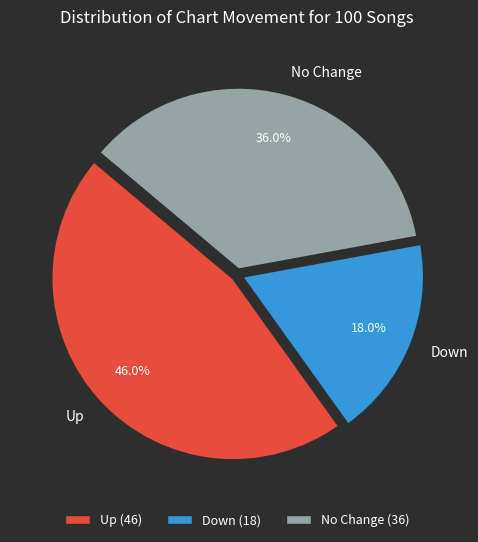

Between Down and No Change, which is larger?

No Change